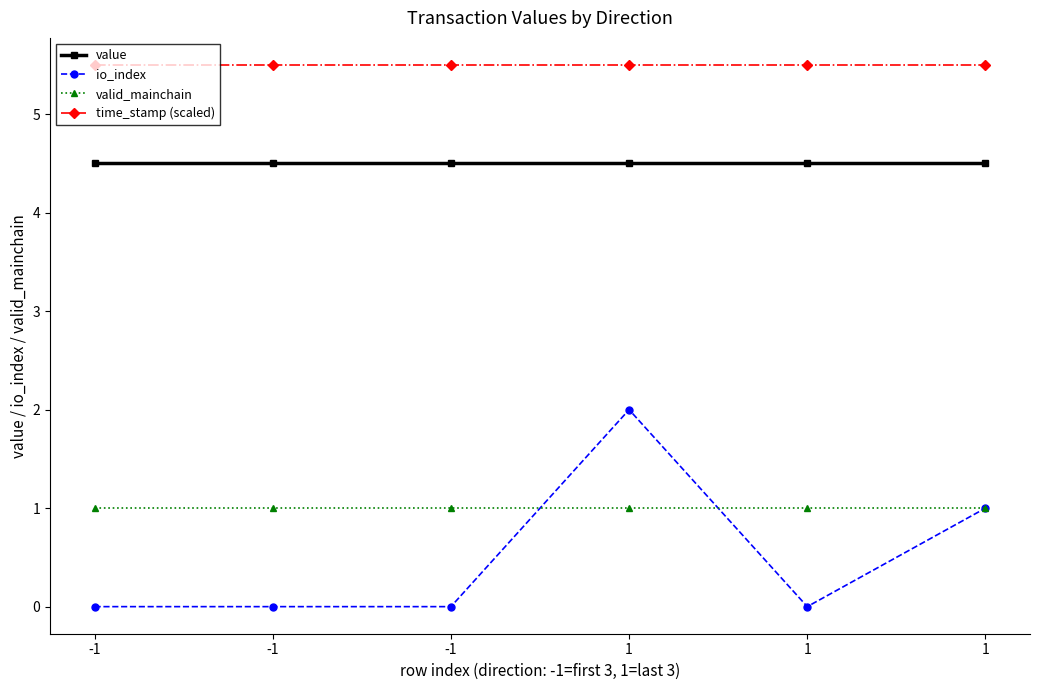

Reading left to right, list all the values displayed in this chart.

value: -1=4.5	-1=4.5	-1=4.5	1=4.5	1=4.5	1=4.5
io_index: -1=0.0	-1=0.0	-1=0.0	1=2.0	1=0.0	1=1.0
valid_mainchain: -1=1.0	-1=1.0	-1=1.0	1=1.0	1=1.0	1=1.0
time_stamp (scaled): -1=5.5	-1=5.5	-1=5.5	1=5.5	1=5.5	1=5.5